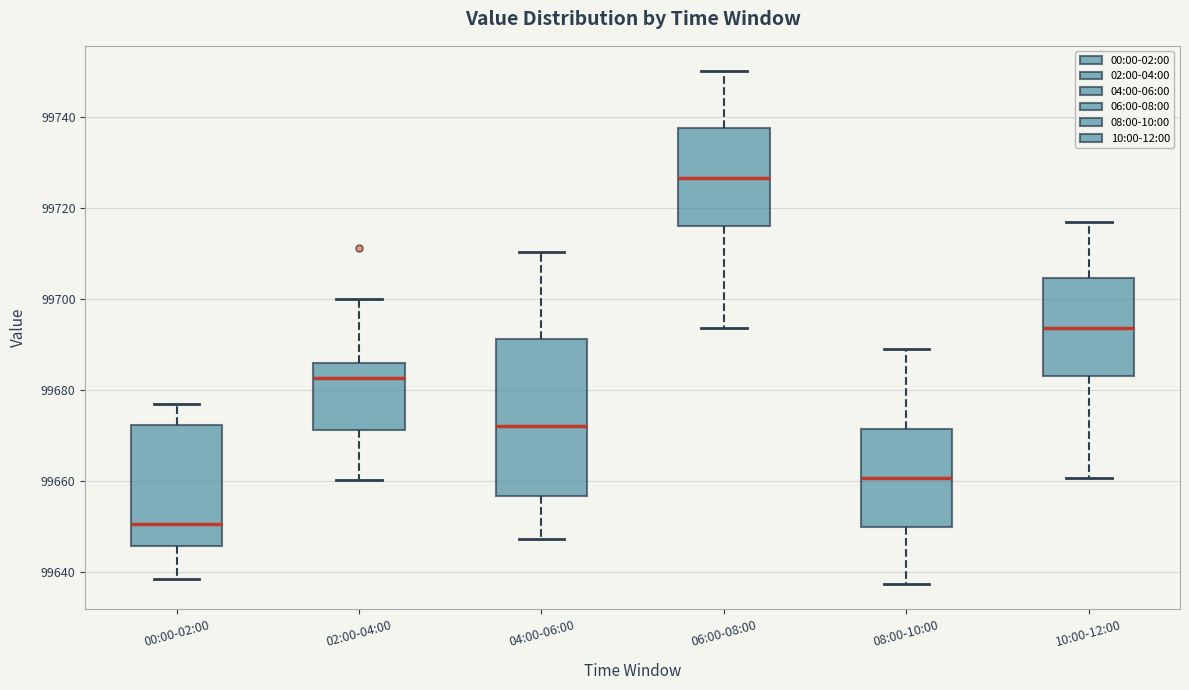

Where is the lower edge of the box for 02:00-04:00 on the y-axis? The values are not printed on the chart, so give them approximately, as read against the axis.

99672